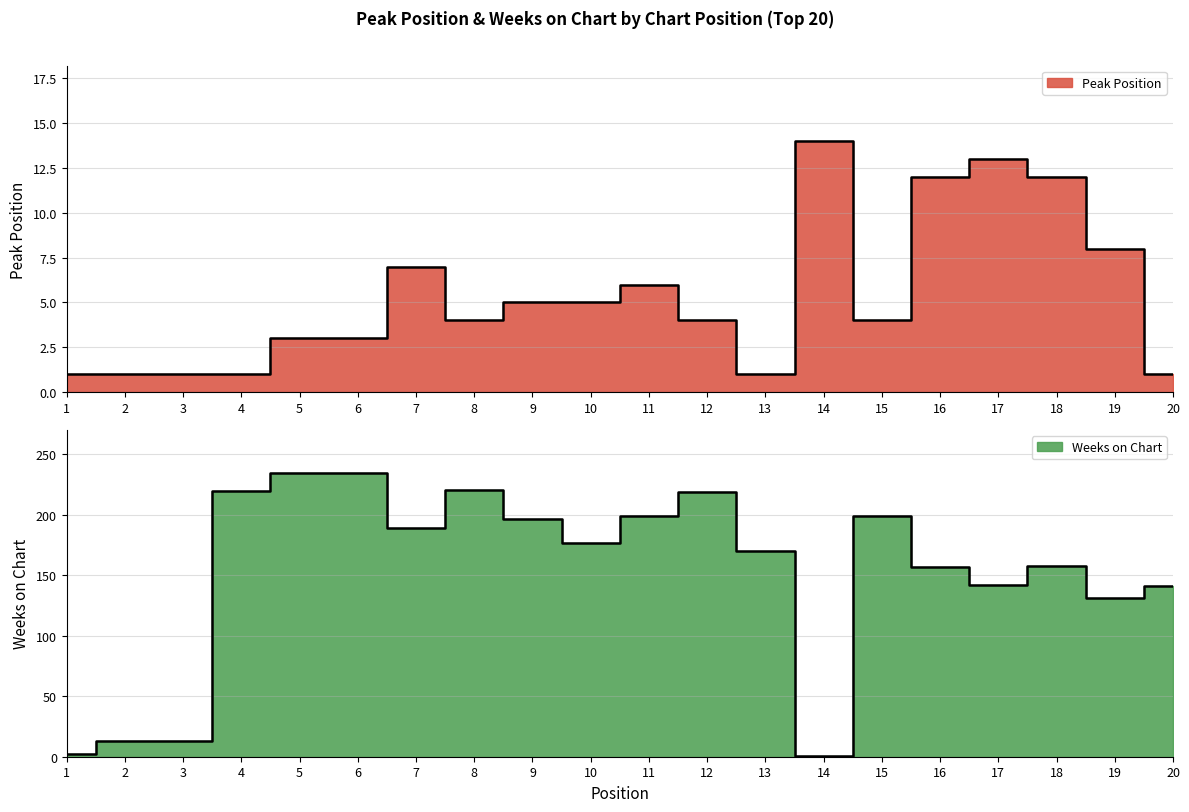

At which category is the sum across all series the highest?

5